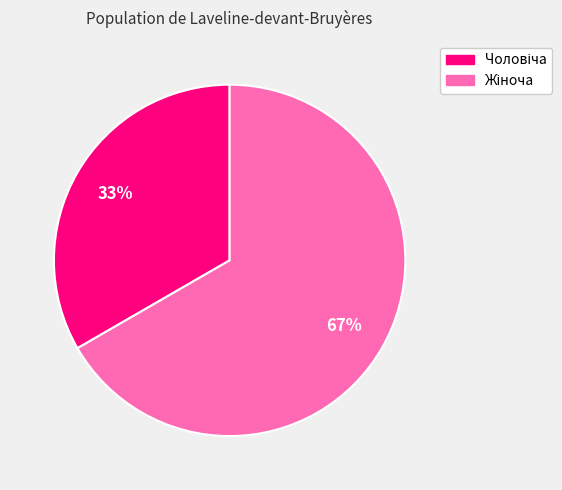

To the nearest percent, what is the average slice percentage?

50%